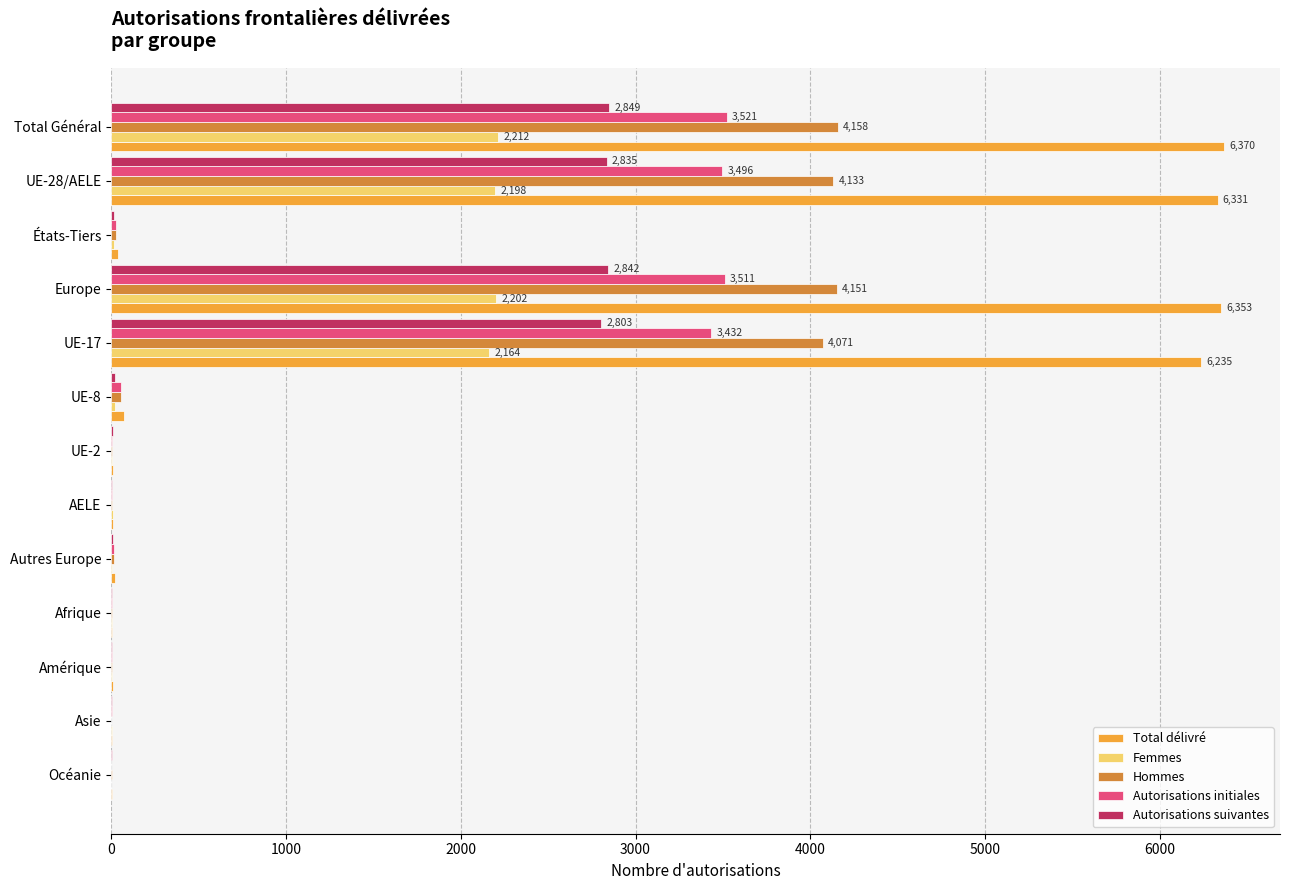

What is the maximum value shown in the chart?

6370